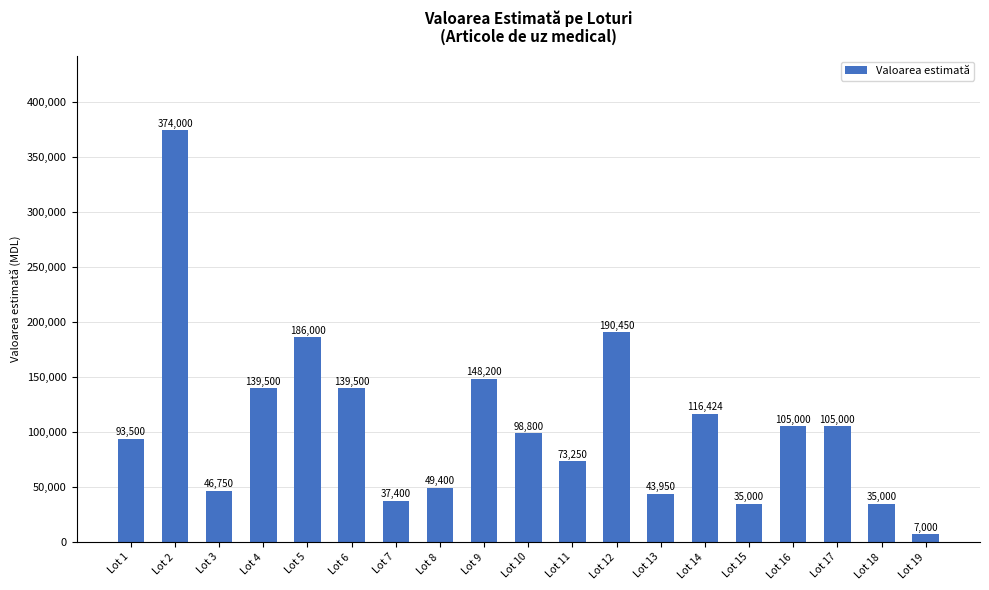

What is the value of the 5th bar from the left?

186000